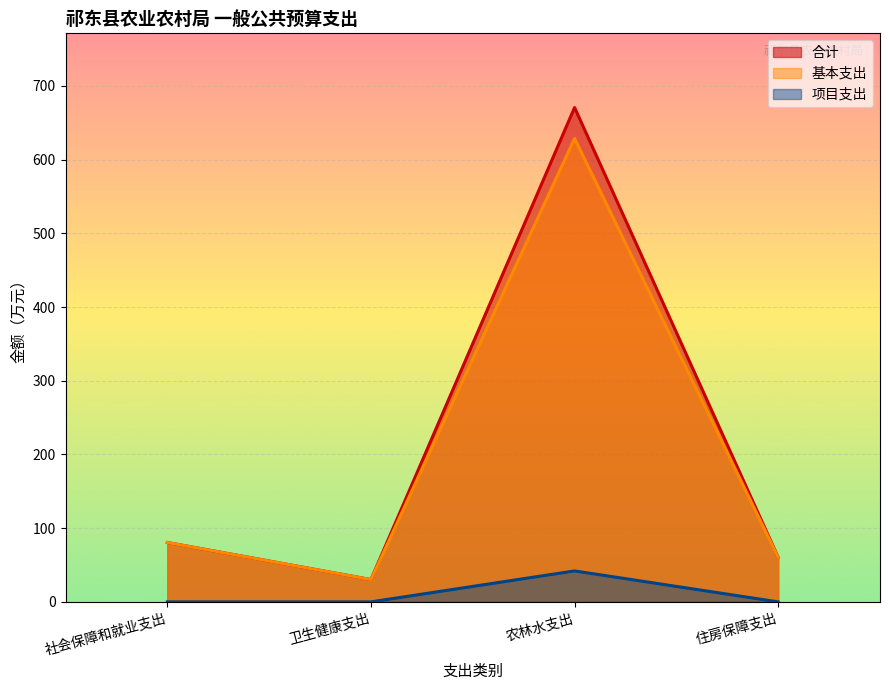

Reading right to left, transcribe all the data shown in this chart.

合计: 60.4	670.7	30.3	80.5
基本支出: 60.4	628.7	30.3	80.5
项目支出: 0.0	42.0	0.0	0.0